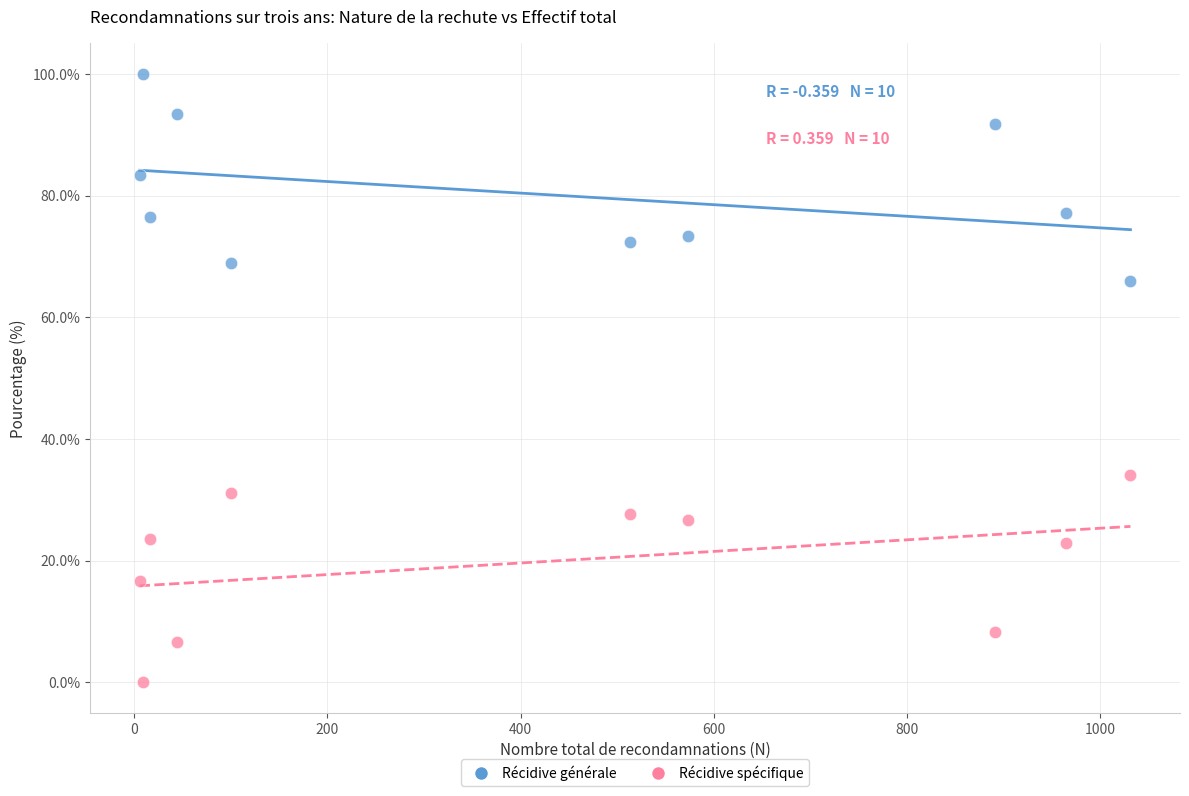

Which series contains the highest Y value?

Récidive générale